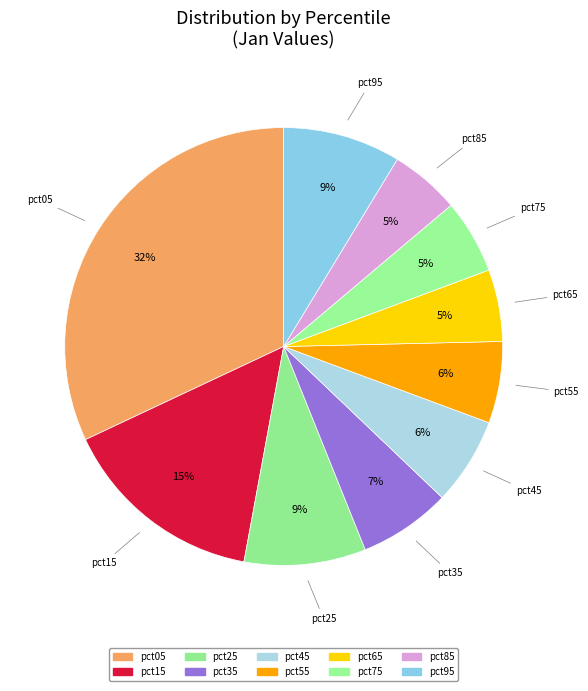

How many segments does this pie chart have?

10